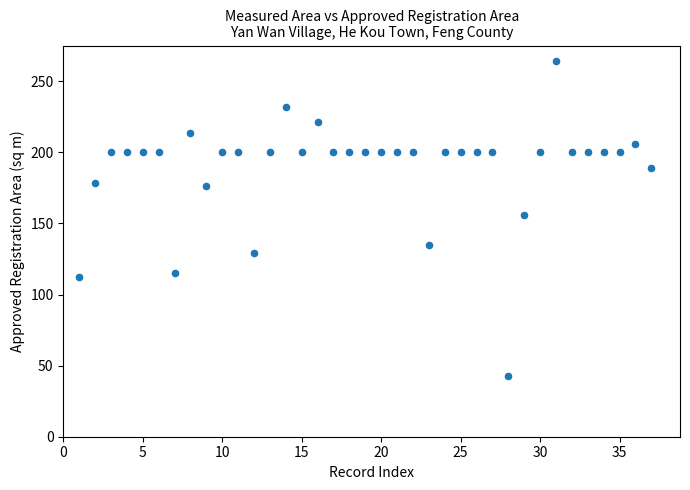

What Y value in the scatter plot is closest to 153?

155.9